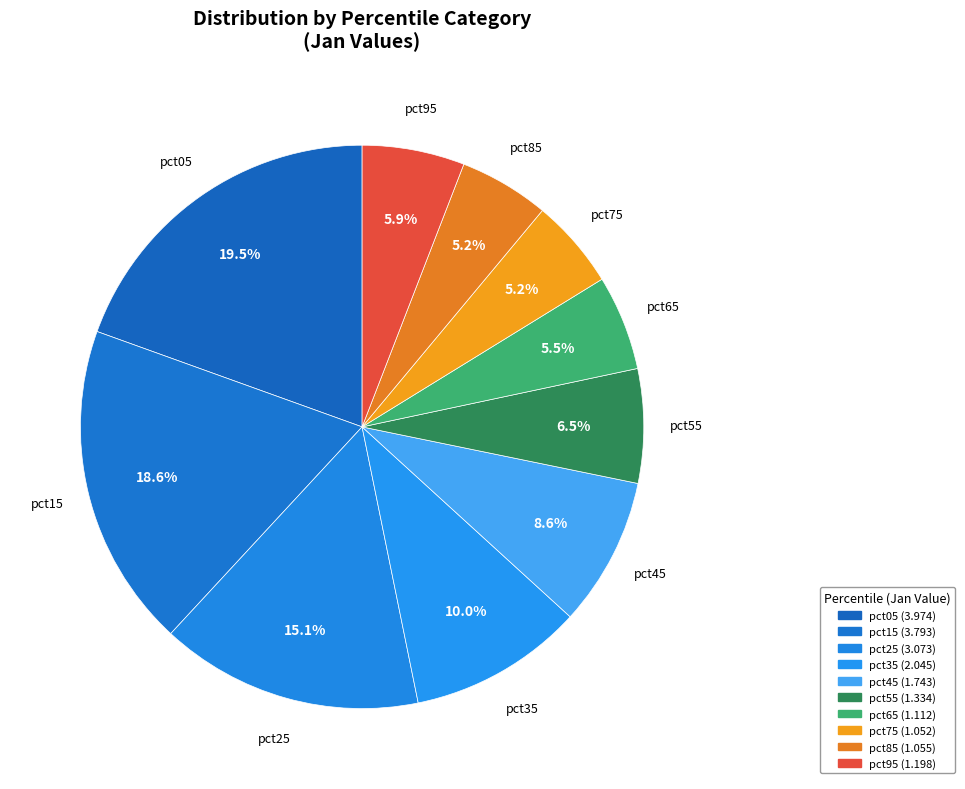

Is the sum of pct15 and pct95 greater than half?

No